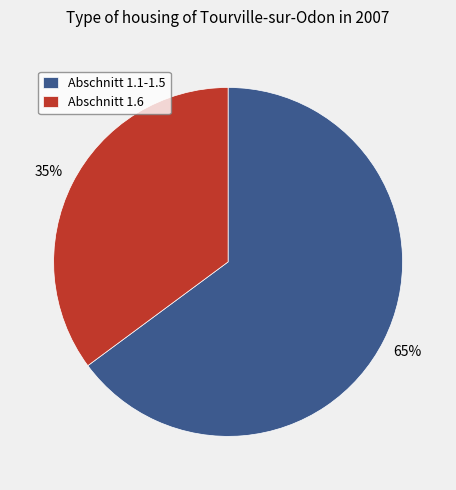

Rank the categories by value from lowest to highest.

Abschnitt 1.6, Abschnitt 1.1-1.5